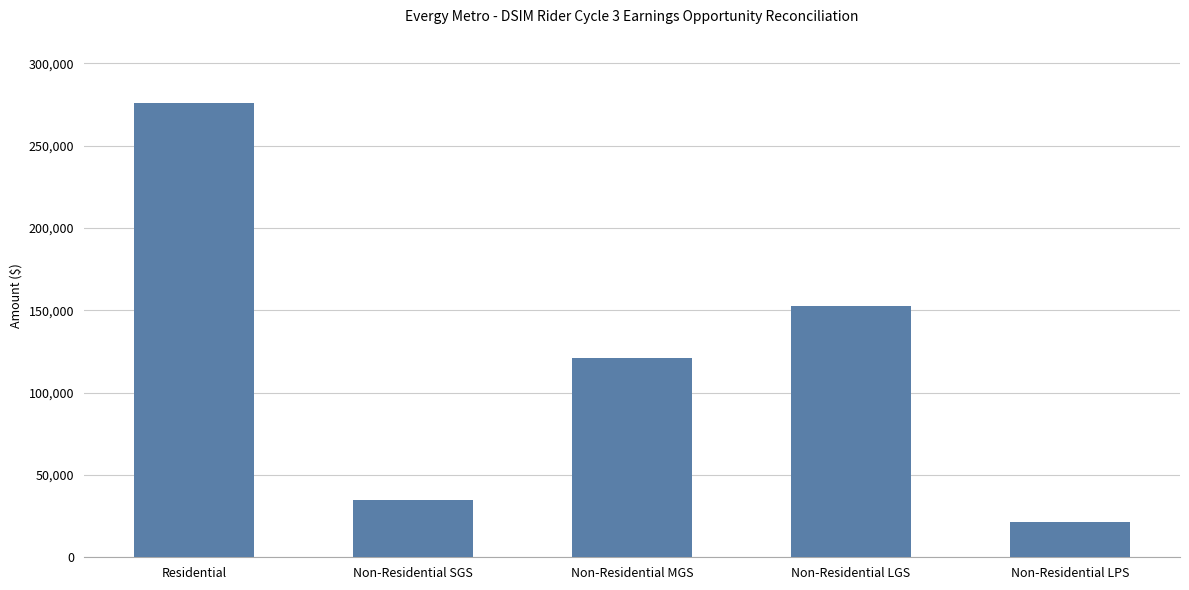

Rank the categories by value from lowest to highest.

Non-Residential LPS, Non-Residential SGS, Non-Residential MGS, Non-Residential LGS, Residential